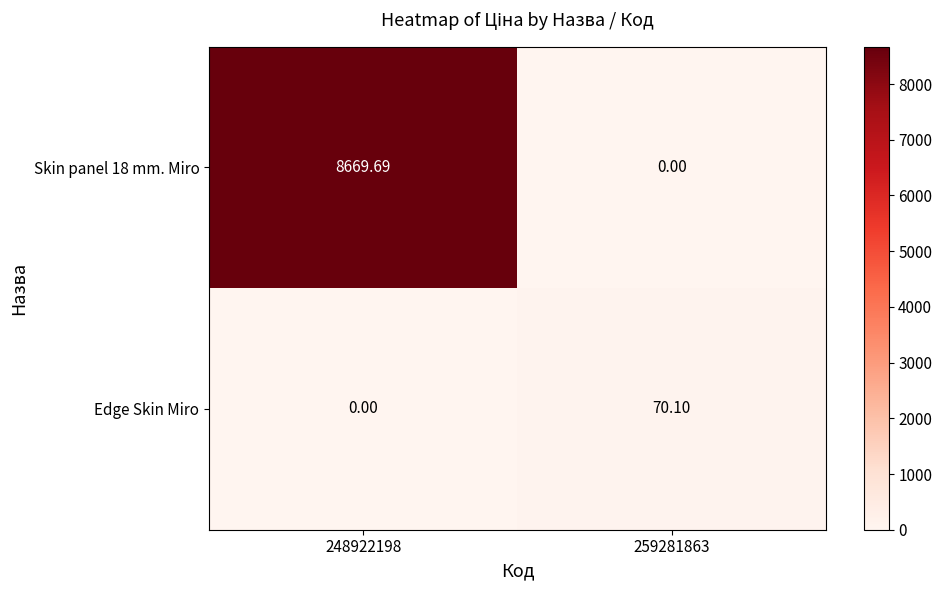

Reading left to right, list all the values displayed in this chart.

Skin panel 18 mm. Miro: 248922198=8669.7	259281863=0.0
Edge Skin Miro: 248922198=0.0	259281863=70.1